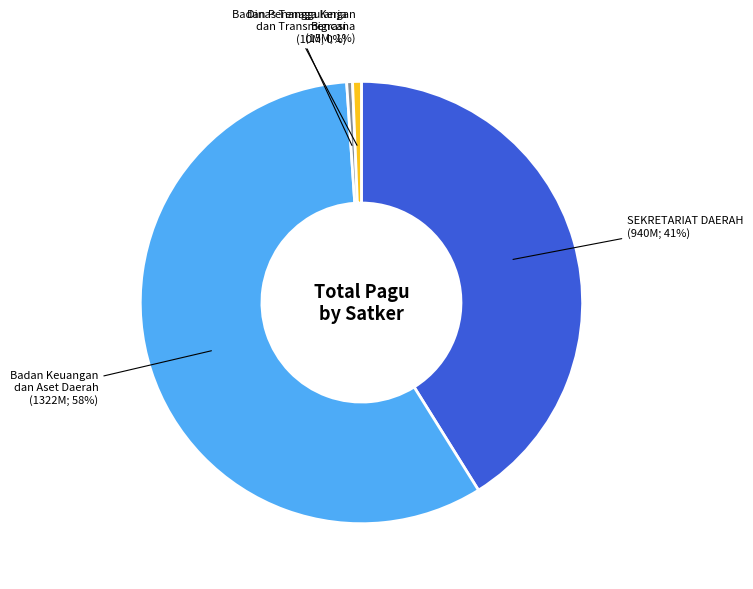

To the nearest percent, what is the average slice percentage?

25%